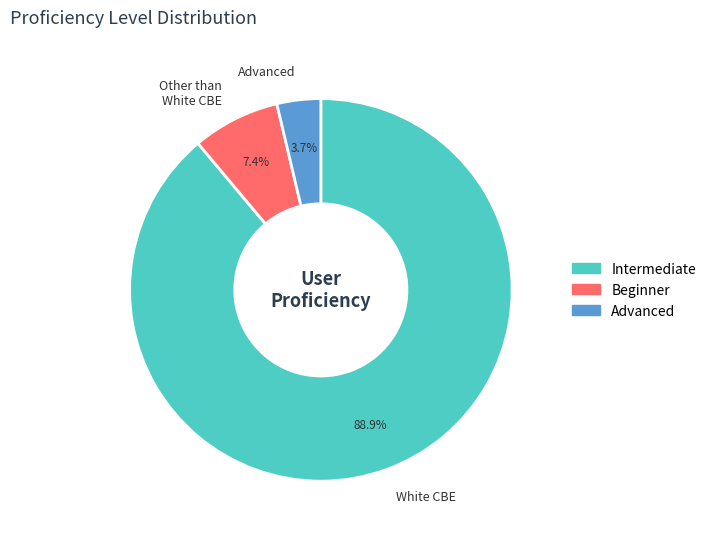

Which slice represents more than half of the pie?

White CBE